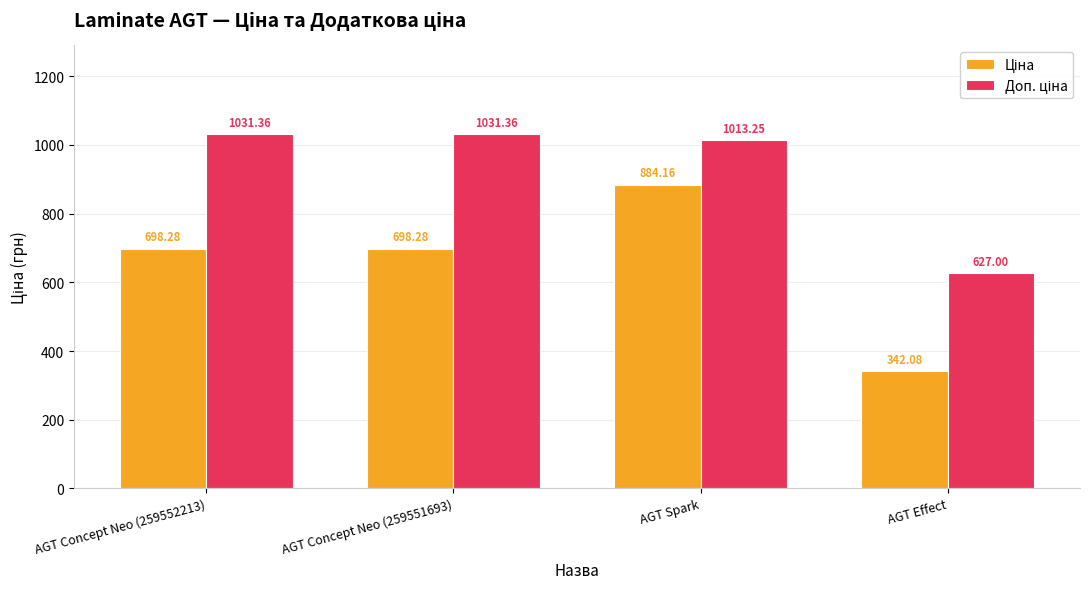

What is the spread (max minus min) of values at AGT Concept Neo (259552213)?

333.1